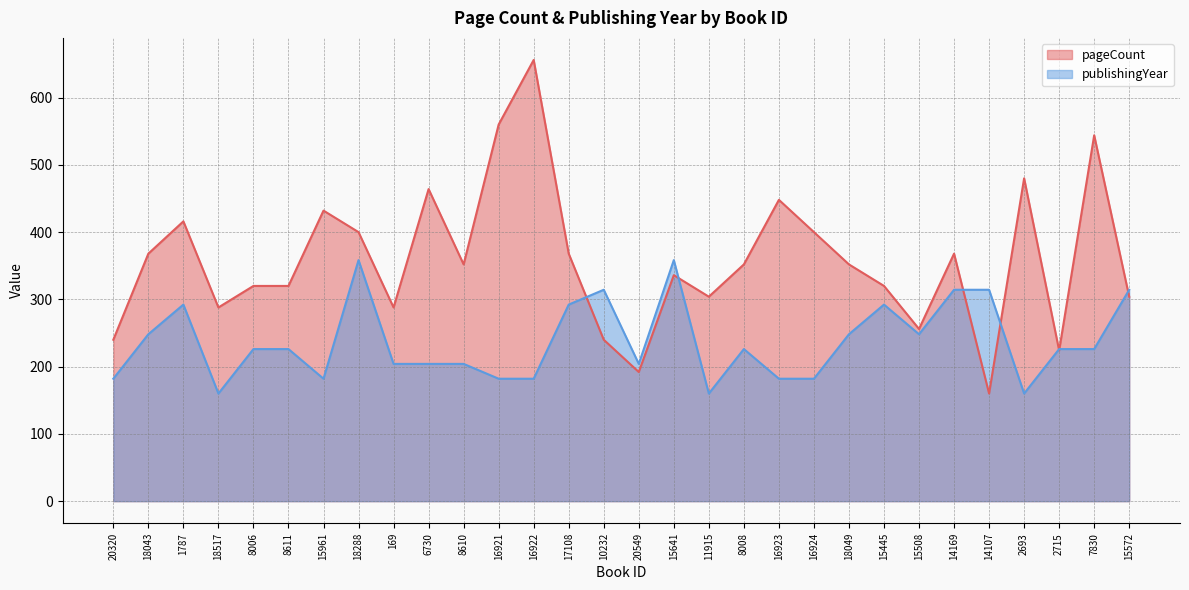

What is the average value of the publishingYear series?

237.2